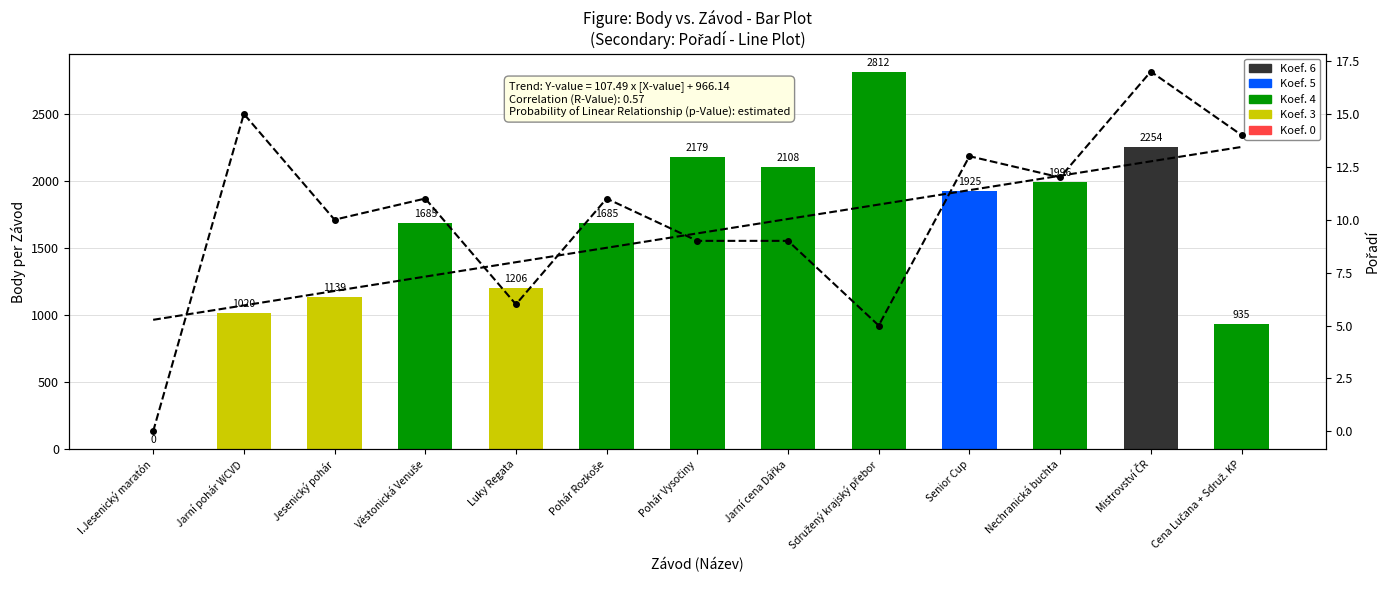

At Senior Cup, list the series in order from smallest to largest.

Pořadí, Body, Trend (Body)